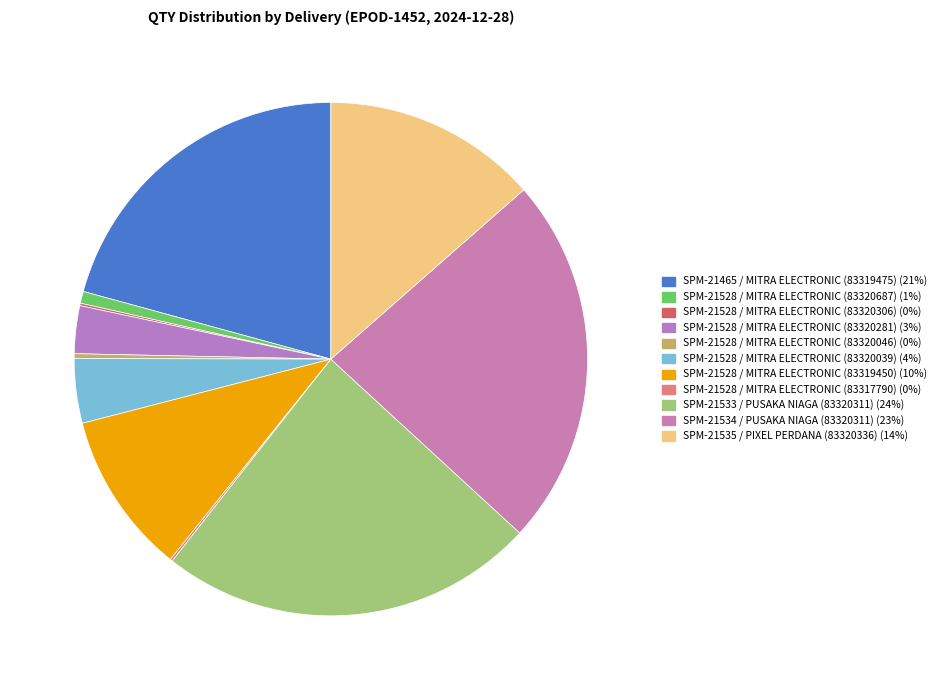

Which category has the smallest portion of the pie?

SPM-21528 / MITRA ELECTRONIC (83320306)